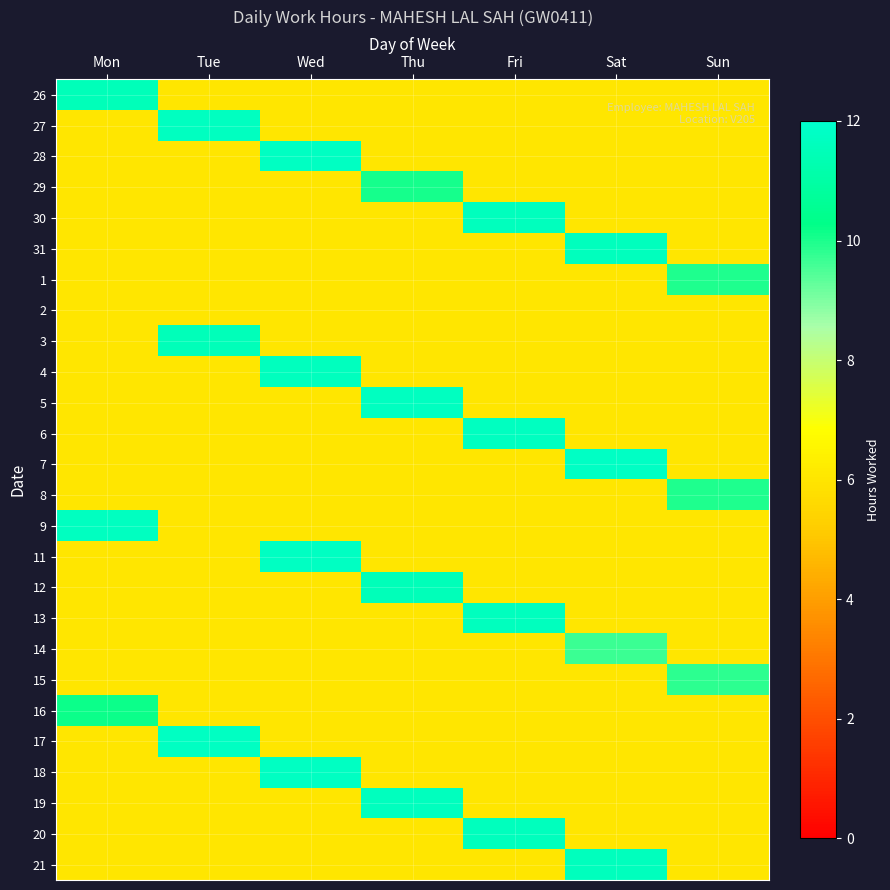

What is the maximum value shown in the chart?

11.8